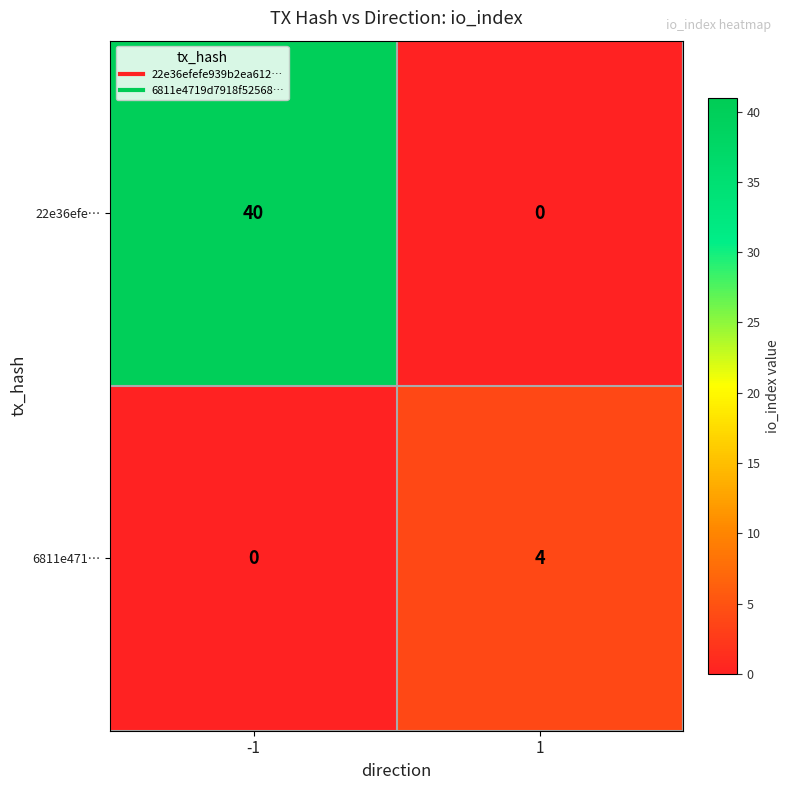

Reading left to right, transcribe all the data shown in this chart.

22e36efe…: 40	0
6811e471…: 0	4